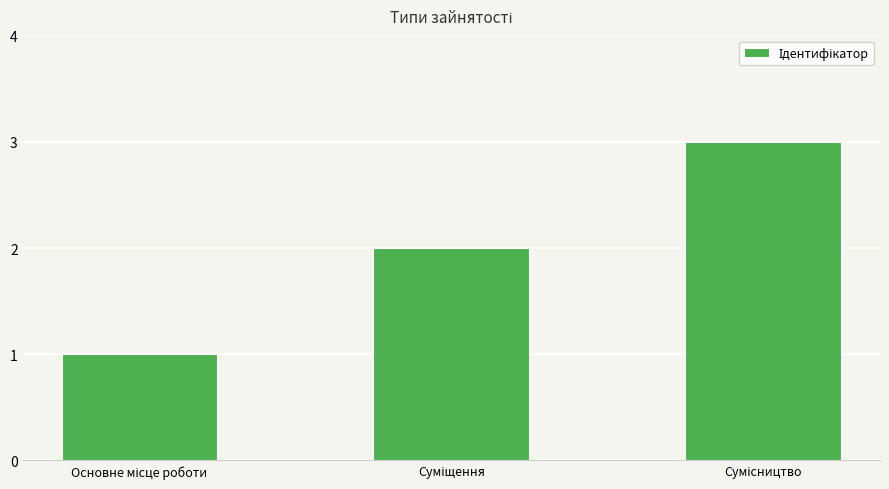

What is the maximum value shown in the chart?

3